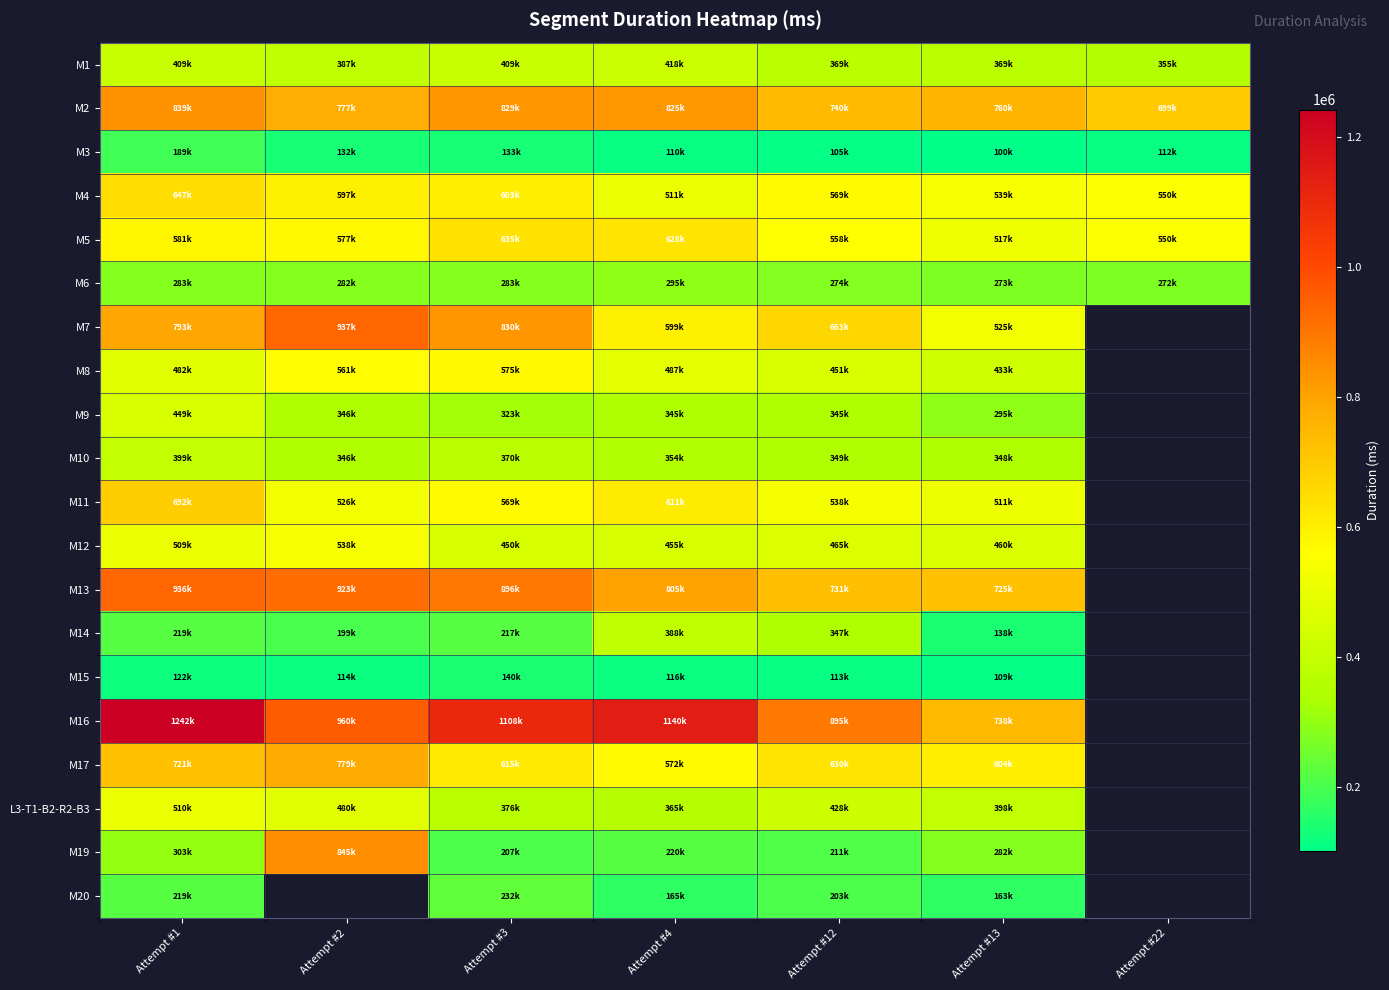

The value of M17 at Attempt #2 is 1377910.2. True or false?

False